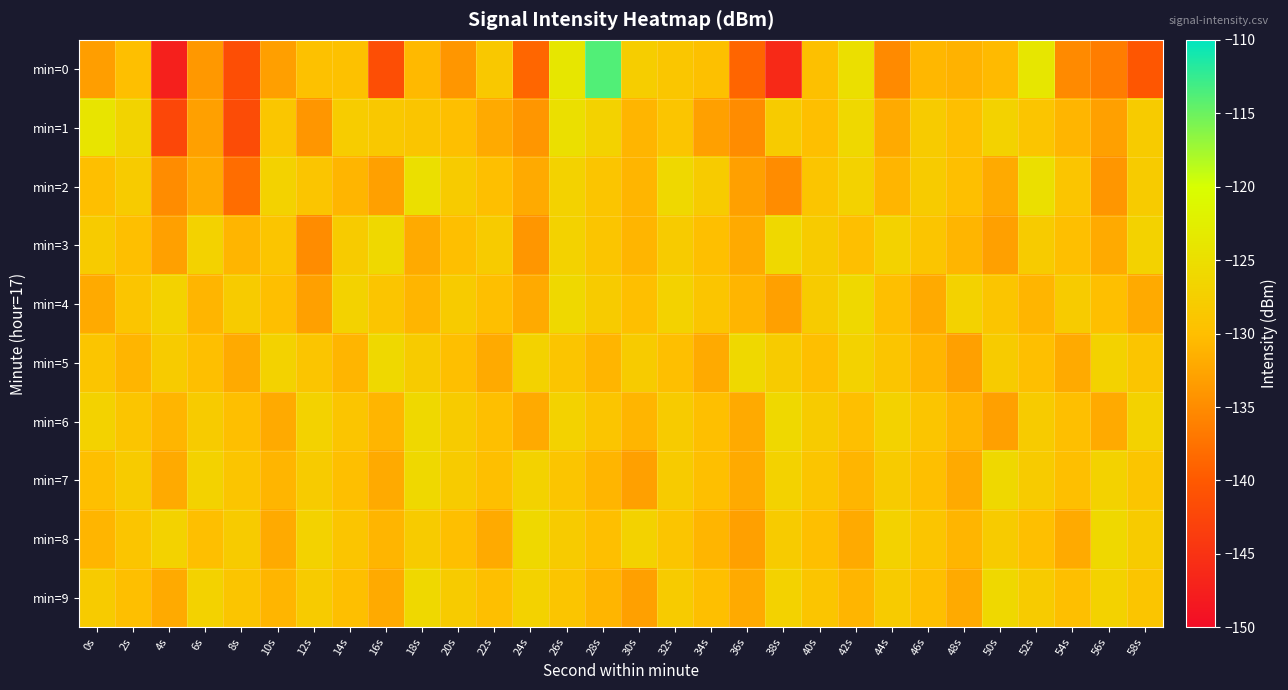

Reading left to right, extract all data points from this chart.

min=0: 0s=-133.2	2s=-129.9	4s=-147.4	6s=-133.8	8s=-141.4	10s=-133.1	12s=-129.7	14s=-129.6	16s=-141.4	18s=-130.6	20s=-134.0	22s=-128.5	24s=-138.7	26s=-123.8	28s=-113.8	30s=-127.8	32s=-128.9	34s=-129.7	36s=-138.8	38s=-146.2	40s=-129.7	42s=-125.0	44s=-135.1	46s=-130.7	48s=-131.3	50s=-130.5	52s=-123.9	54s=-135.1	56s=-136.5	58s=-140.3
min=1: 0s=-124.1	2s=-126.8	4s=-142.3	6s=-133.0	8s=-141.7	10s=-128.8	12s=-133.9	14s=-127.9	16s=-128.5	18s=-129.0	20s=-130.0	22s=-132.0	24s=-134.0	26s=-125.0	28s=-127.0	30s=-131.0	32s=-129.0	34s=-133.0	36s=-135.0	38s=-128.0	40s=-130.0	42s=-126.0	44s=-132.0	46s=-128.0	48s=-130.0	50s=-127.0	52s=-129.0	54s=-131.0	56s=-133.0	58s=-128.0
min=2: 0s=-130.0	2s=-128.0	4s=-135.0	6s=-132.0	8s=-138.0	10s=-127.0	12s=-129.0	14s=-131.0	16s=-133.0	18s=-125.0	20s=-128.0	22s=-130.0	24s=-132.0	26s=-127.0	28s=-129.0	30s=-131.0	32s=-126.0	34s=-128.0	36s=-133.0	38s=-135.0	40s=-129.0	42s=-127.0	44s=-131.0	46s=-128.0	48s=-130.0	50s=-132.0	52s=-125.0	54s=-129.0	56s=-134.0	58s=-128.0
min=3: 0s=-128.0	2s=-130.0	4s=-133.0	6s=-127.0	8s=-131.0	10s=-129.0	12s=-135.0	14s=-128.0	16s=-126.0	18s=-132.0	20s=-130.0	22s=-128.0	24s=-134.0	26s=-127.0	28s=-129.0	30s=-131.0	32s=-128.0	34s=-130.0	36s=-132.0	38s=-126.0	40s=-128.0	42s=-130.0	44s=-127.0	46s=-129.0	48s=-131.0	50s=-133.0	52s=-128.0	54s=-130.0	56s=-132.0	58s=-127.0
min=4: 0s=-132.0	2s=-129.0	4s=-127.0	6s=-131.0	8s=-128.0	10s=-130.0	12s=-133.0	14s=-127.0	16s=-129.0	18s=-131.0	20s=-128.0	22s=-130.0	24s=-132.0	26s=-126.0	28s=-128.0	30s=-130.0	32s=-127.0	34s=-129.0	36s=-131.0	38s=-133.0	40s=-128.0	42s=-126.0	44s=-130.0	46s=-132.0	48s=-127.0	50s=-129.0	52s=-131.0	54s=-128.0	56s=-130.0	58s=-132.0
min=5: 0s=-129.0	2s=-131.0	4s=-128.0	6s=-130.0	8s=-132.0	10s=-127.0	12s=-129.0	14s=-131.0	16s=-126.0	18s=-128.0	20s=-130.0	22s=-132.0	24s=-127.0	26s=-129.0	28s=-131.0	30s=-128.0	32s=-130.0	34s=-132.0	36s=-126.0	38s=-128.0	40s=-130.0	42s=-127.0	44s=-129.0	46s=-131.0	48s=-133.0	50s=-128.0	52s=-130.0	54s=-132.0	56s=-127.0	58s=-129.0
min=6: 0s=-127.0	2s=-129.0	4s=-131.0	6s=-128.0	8s=-130.0	10s=-132.0	12s=-127.0	14s=-129.0	16s=-131.0	18s=-126.0	20s=-128.0	22s=-130.0	24s=-132.0	26s=-127.0	28s=-129.0	30s=-131.0	32s=-128.0	34s=-130.0	36s=-132.0	38s=-126.0	40s=-128.0	42s=-130.0	44s=-127.0	46s=-129.0	48s=-131.0	50s=-133.0	52s=-128.0	54s=-130.0	56s=-132.0	58s=-127.0
min=7: 0s=-130.0	2s=-128.0	4s=-132.0	6s=-127.0	8s=-129.0	10s=-131.0	12s=-128.0	14s=-130.0	16s=-132.0	18s=-126.0	20s=-128.0	22s=-130.0	24s=-127.0	26s=-129.0	28s=-131.0	30s=-133.0	32s=-128.0	34s=-130.0	36s=-132.0	38s=-127.0	40s=-129.0	42s=-131.0	44s=-128.0	46s=-130.0	48s=-132.0	50s=-126.0	52s=-128.0	54s=-130.0	56s=-127.0	58s=-129.0
min=8: 0s=-131.0	2s=-129.0	4s=-127.0	6s=-130.0	8s=-128.0	10s=-132.0	12s=-127.0	14s=-129.0	16s=-131.0	18s=-128.0	20s=-130.0	22s=-132.0	24s=-126.0	26s=-128.0	28s=-130.0	30s=-127.0	32s=-129.0	34s=-131.0	36s=-133.0	38s=-128.0	40s=-130.0	42s=-132.0	44s=-127.0	46s=-129.0	48s=-131.0	50s=-128.0	52s=-130.0	54s=-132.0	56s=-126.0	58s=-128.0
min=9: 0s=-128.0	2s=-130.0	4s=-132.0	6s=-127.0	8s=-129.0	10s=-131.0	12s=-128.0	14s=-130.0	16s=-132.0	18s=-126.0	20s=-128.0	22s=-130.0	24s=-127.0	26s=-129.0	28s=-131.0	30s=-133.0	32s=-128.0	34s=-130.0	36s=-132.0	38s=-127.0	40s=-129.0	42s=-131.0	44s=-128.0	46s=-130.0	48s=-132.0	50s=-126.0	52s=-128.0	54s=-130.0	56s=-127.0	58s=-129.0